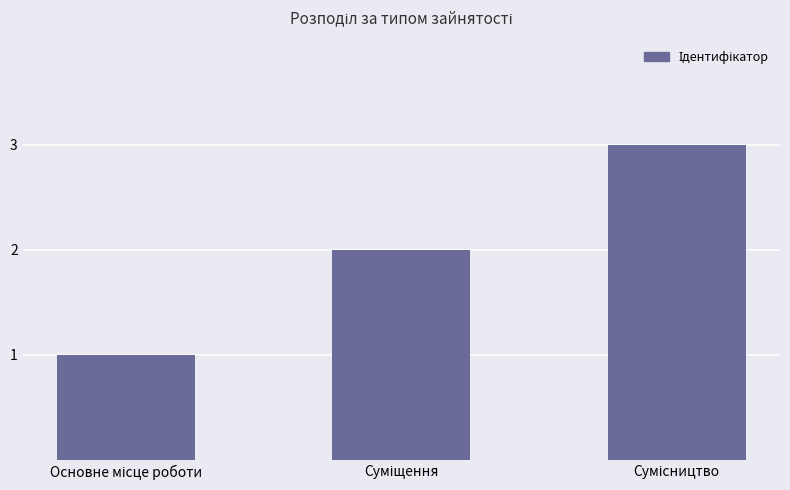

What is the sum of all values?

6